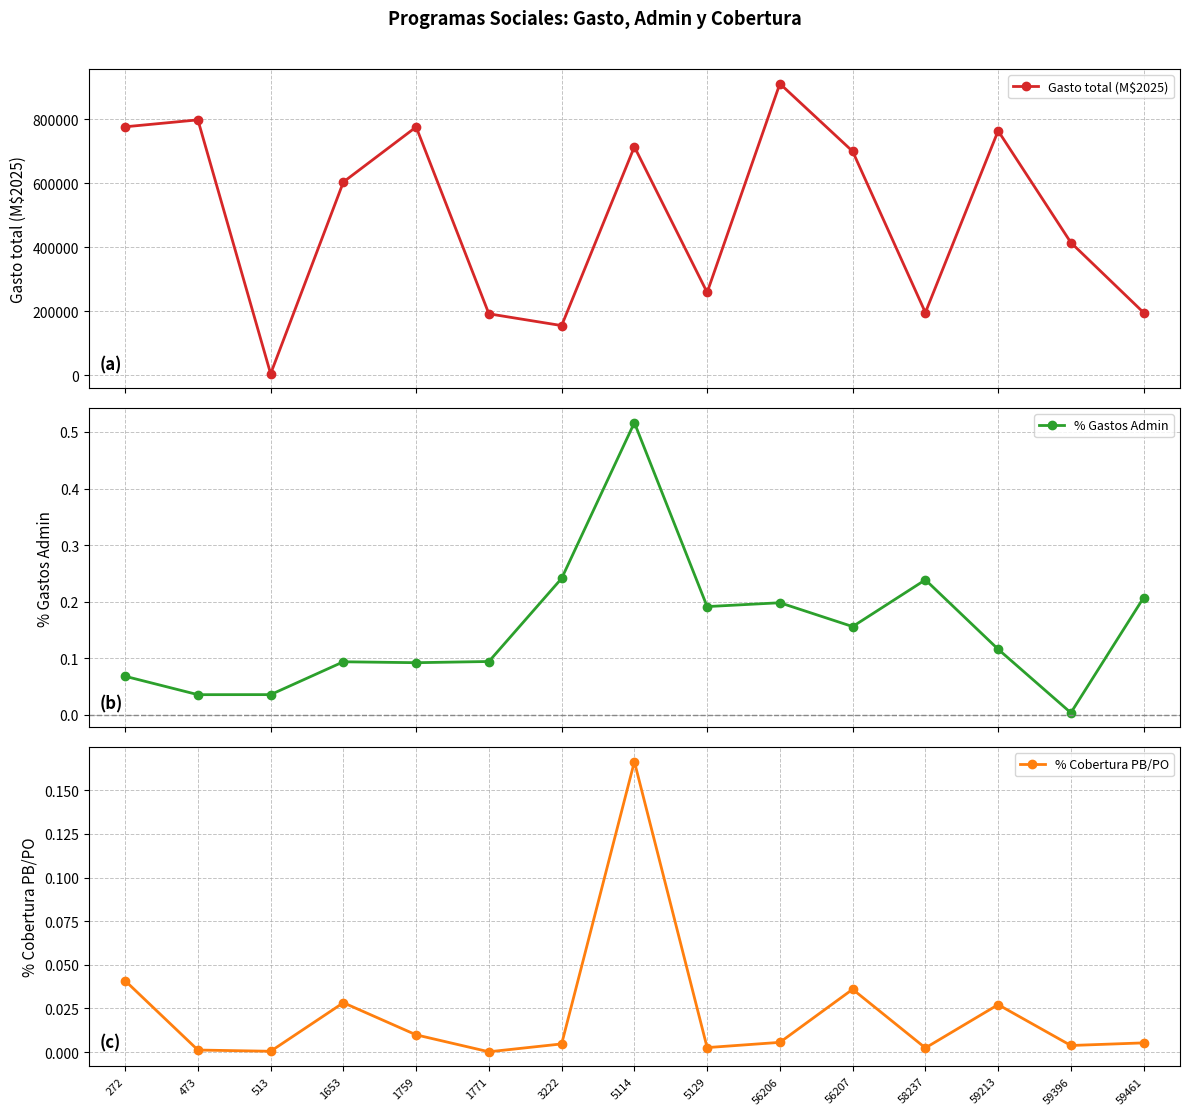

How many data points does each series have?

15